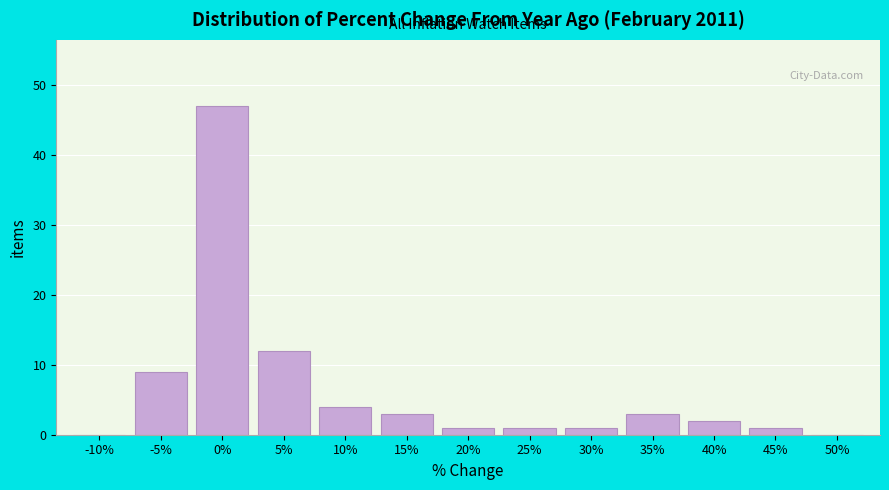

Reading left to right, transcribe all the data shown in this chart.

-10%=0	-5%=9	0%=47	5%=12	10%=4	15%=3	20%=1	25%=1	30%=1	35%=3	40%=2	45%=1	50%=0